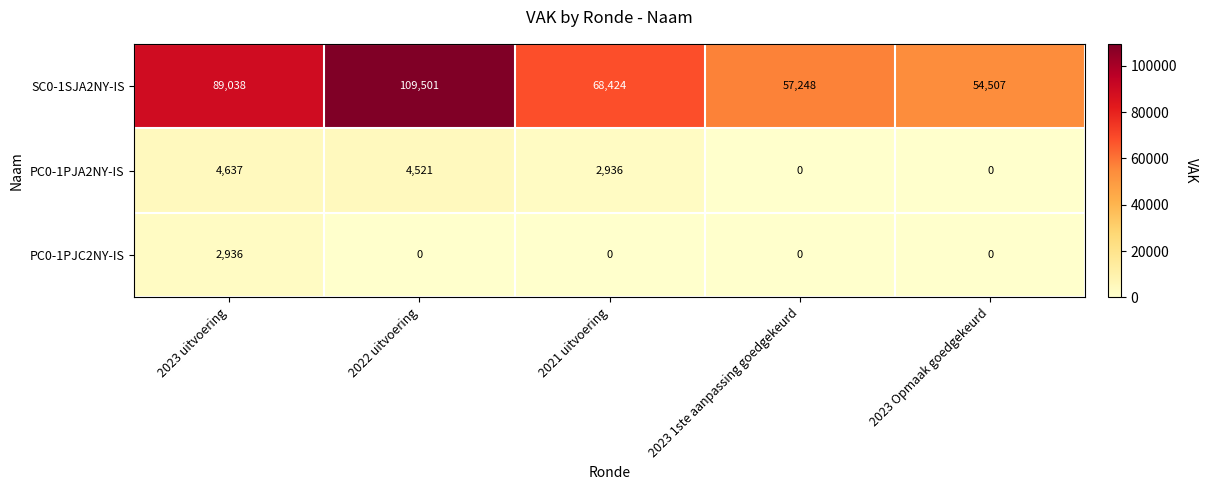

Reading right to left, list all the values displayed in this chart.

SC0-1SJA2NY-IS: 2023 Opmaak goedgekeurd=54507	2023 1ste aanpassing goedgekeurd=57248	2021 uitvoering=68424	2022 uitvoering=109501	2023 uitvoering=89038
PC0-1PJA2NY-IS: 2023 Opmaak goedgekeurd=0	2023 1ste aanpassing goedgekeurd=0	2021 uitvoering=2936	2022 uitvoering=4521	2023 uitvoering=4637
PC0-1PJC2NY-IS: 2023 Opmaak goedgekeurd=0	2023 1ste aanpassing goedgekeurd=0	2021 uitvoering=0	2022 uitvoering=0	2023 uitvoering=2936